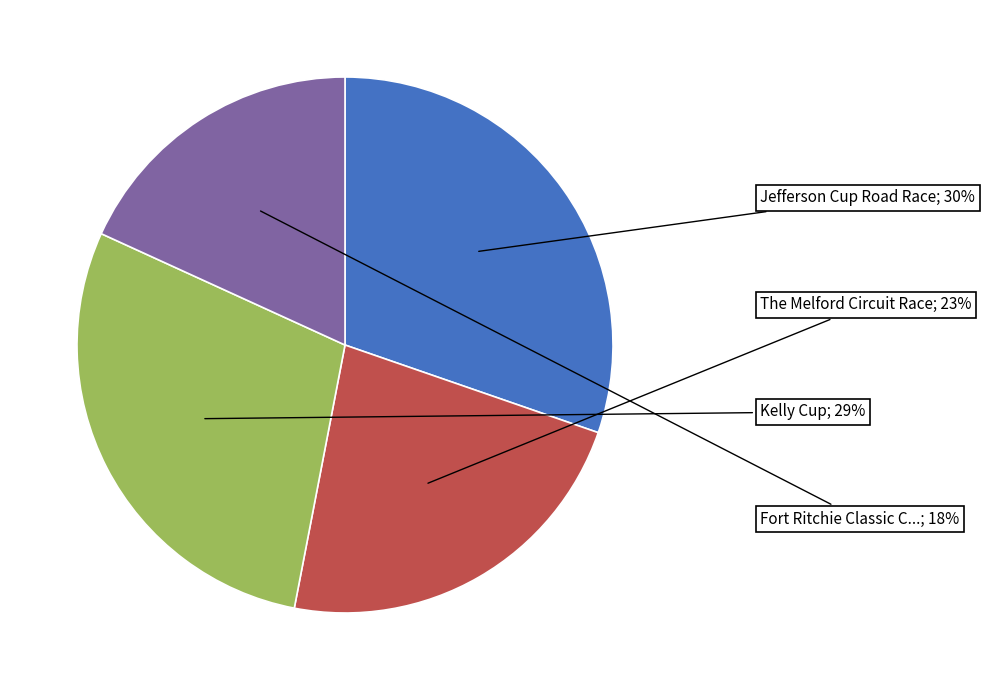

To the nearest percent, what is the average slice percentage?

25%